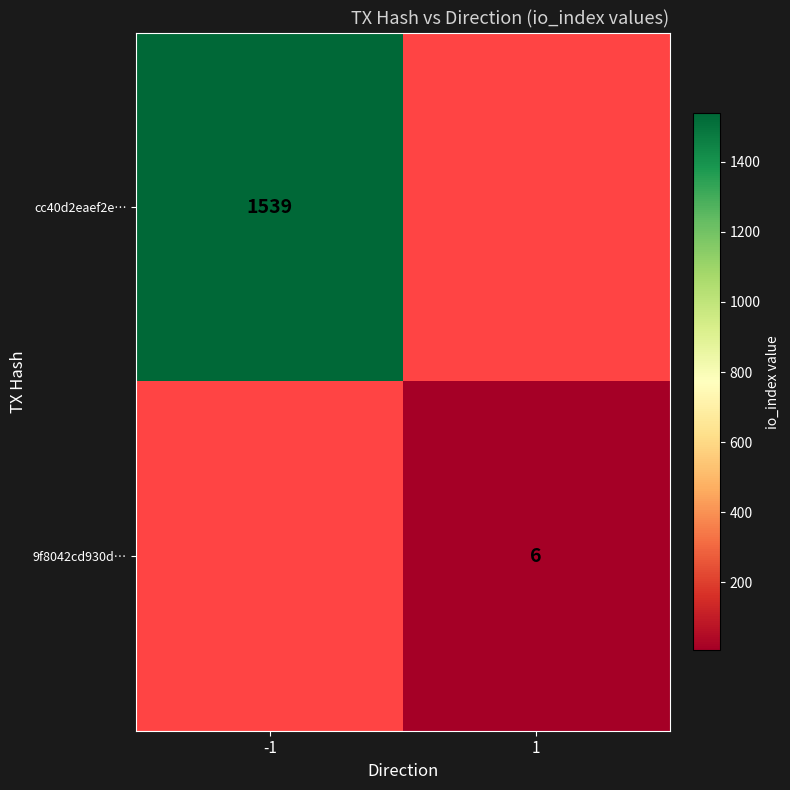

How many distinct data groups are displayed?

2